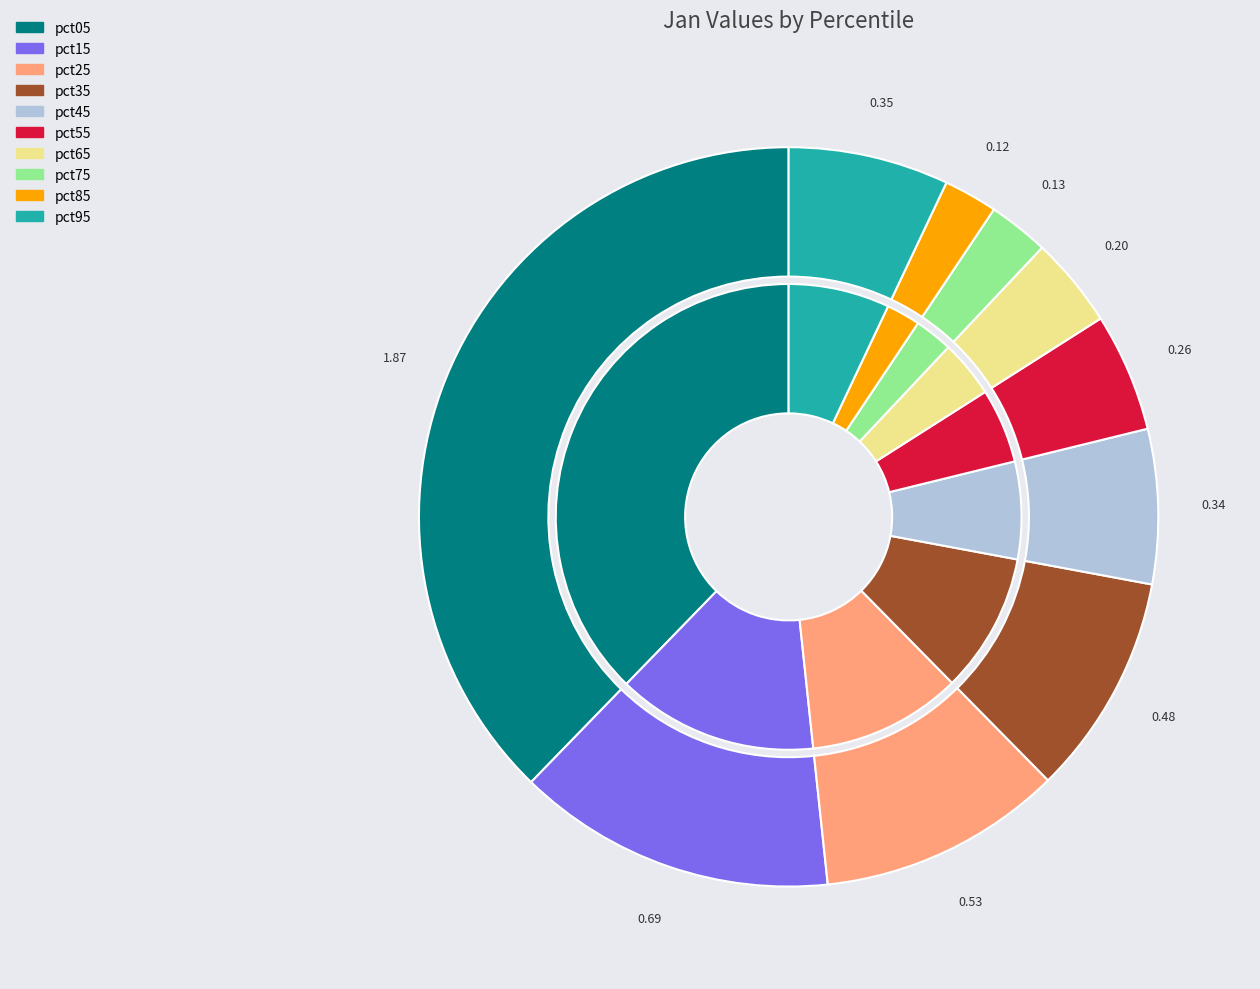

The pct15 slice represents 14% of the pie. True or false?

True